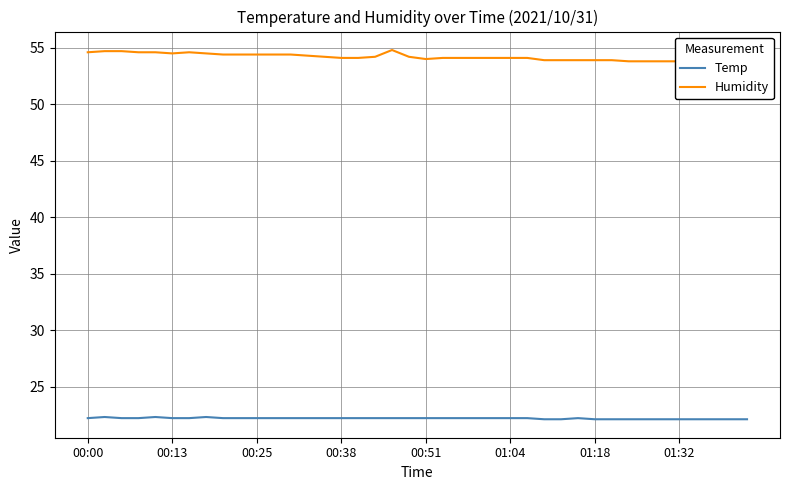

What position from the left is 26?

27